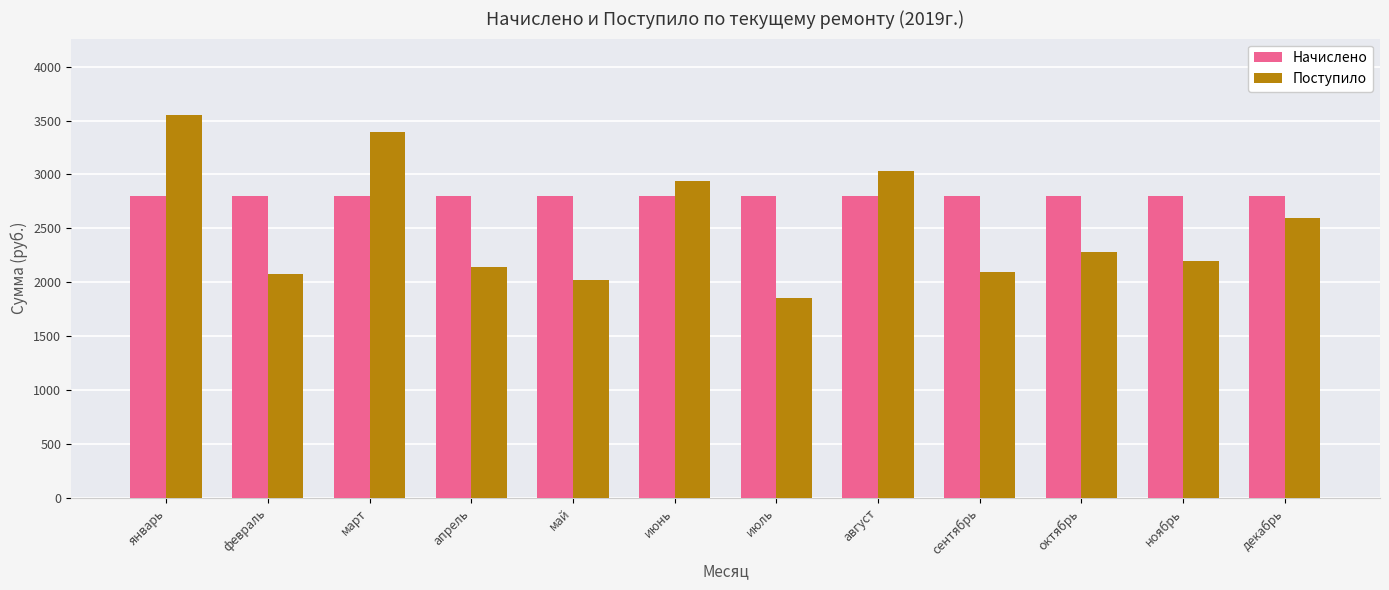

How many groups of bars are there?

12